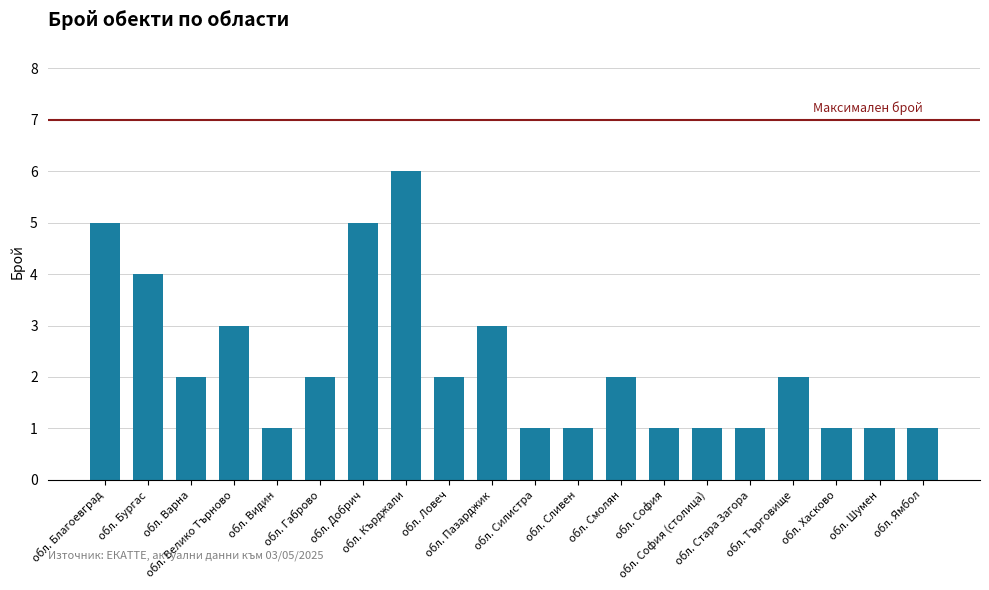

How many categories are shown in the chart?

20